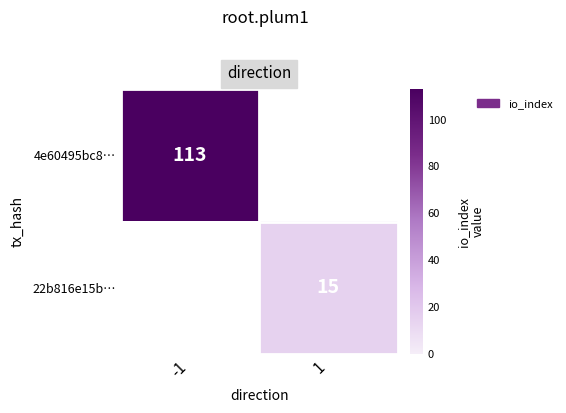

The value of 4e60495bc8… at -1 is 113. True or false?

True